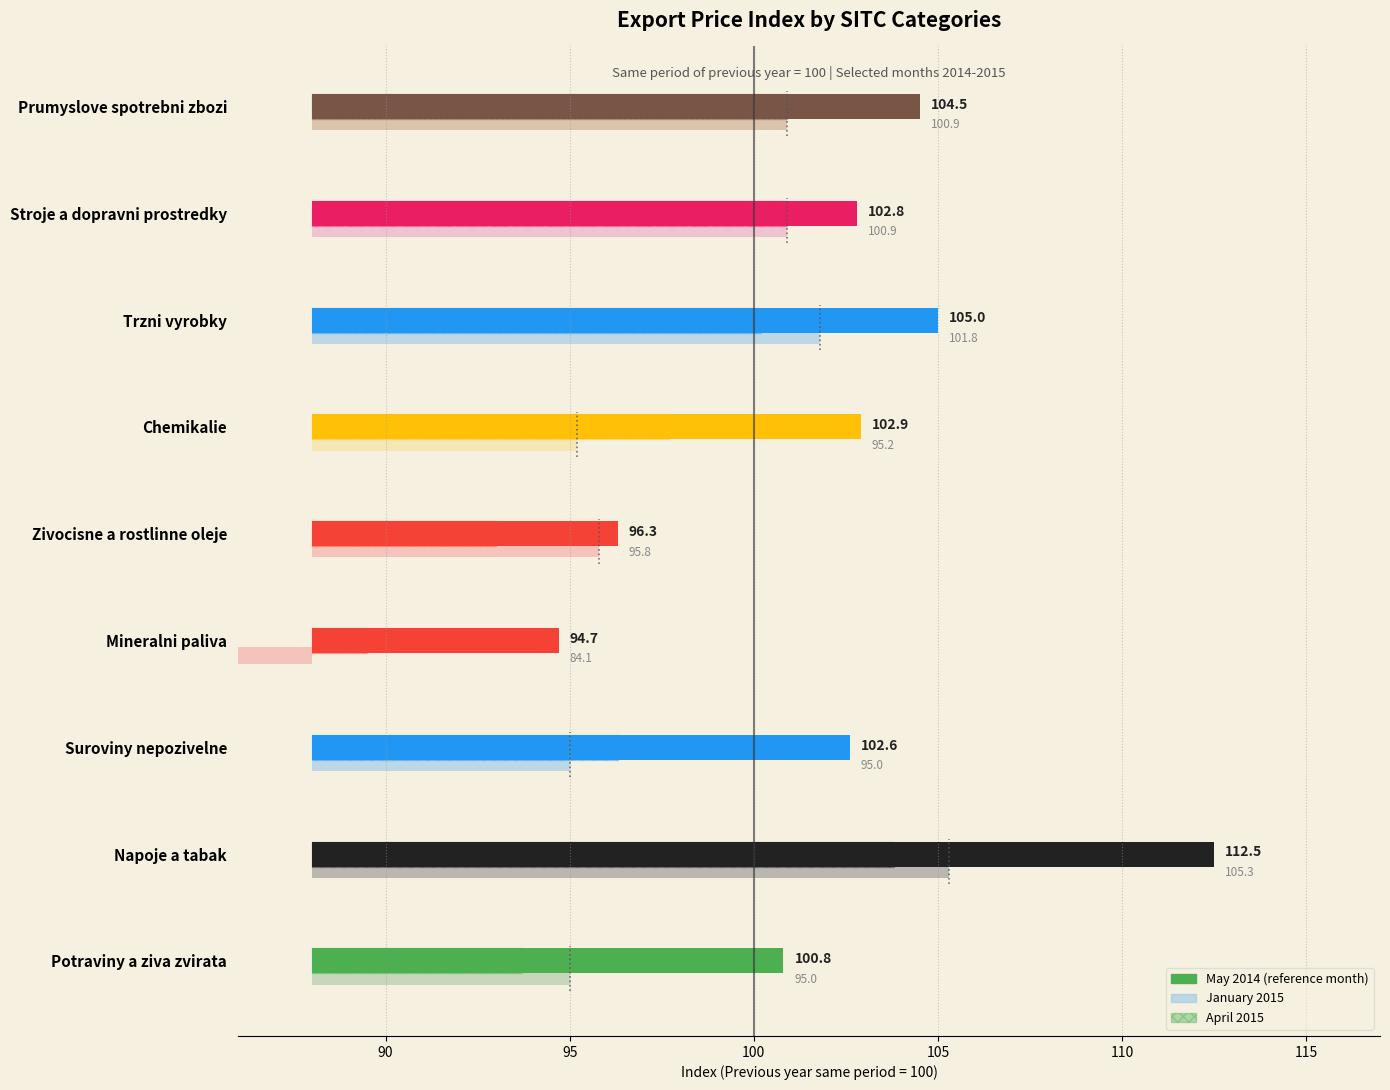

Are the bars horizontal?

Yes